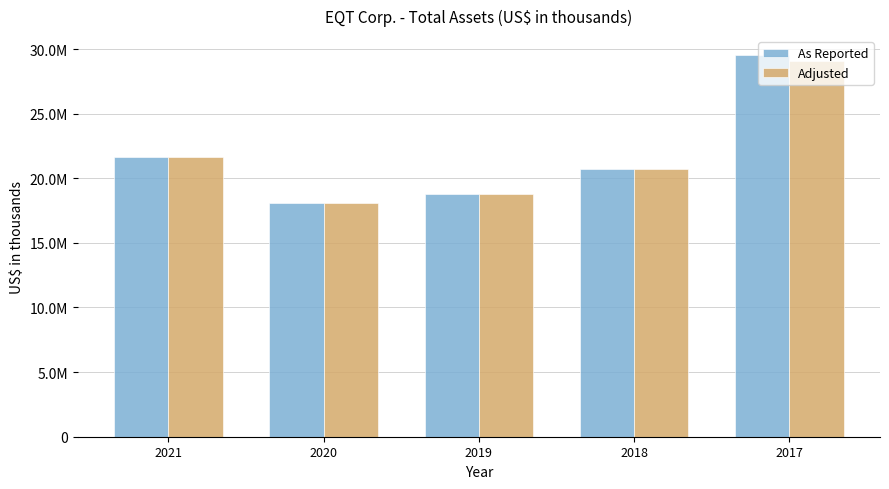

The Adjusted series shows 9421441 at 2018. True or false?

False